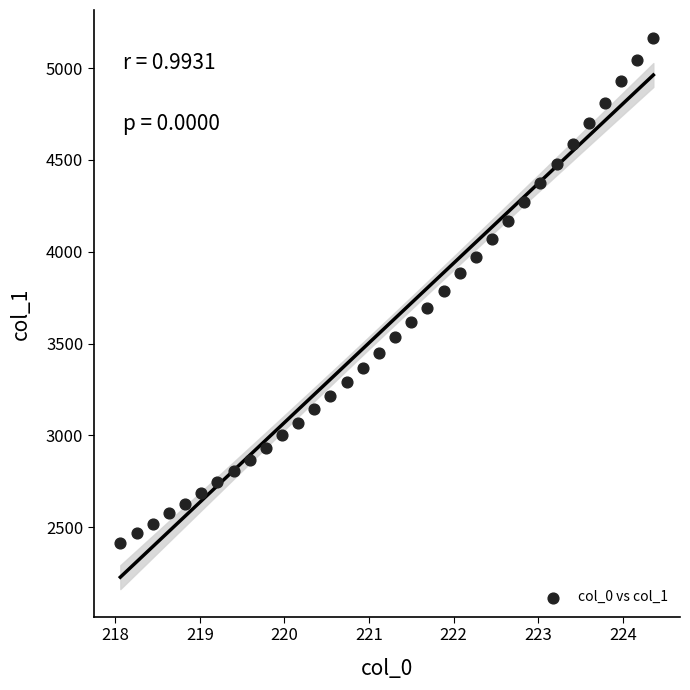

What is the range of Y values (max minus min)?

2749.7